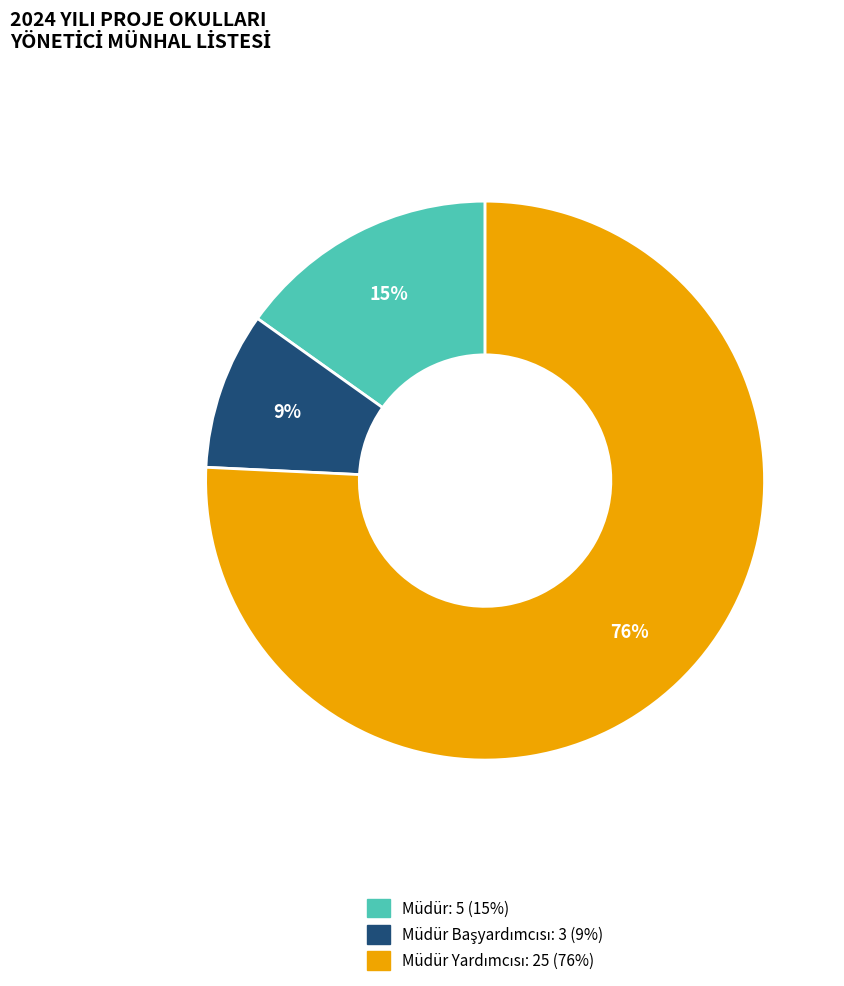

To the nearest percent, what is the average slice percentage?

33%